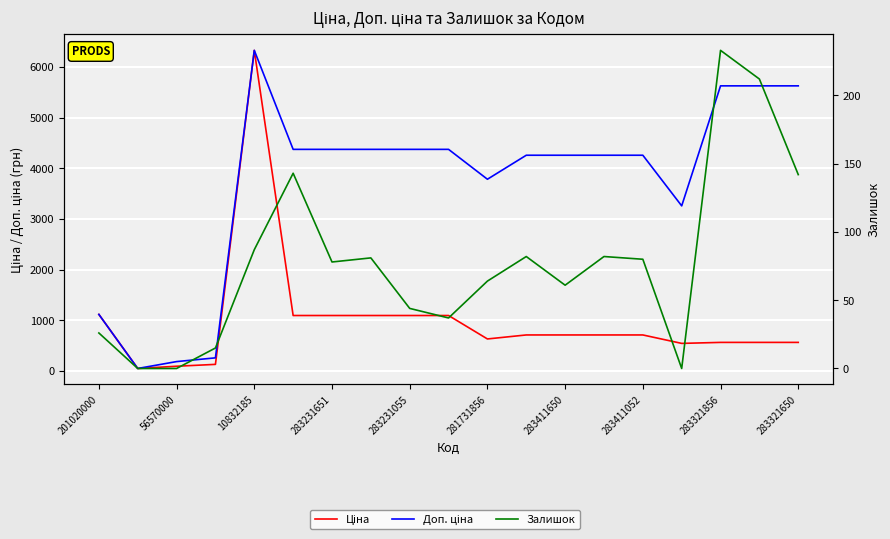

Where is Ціна nearest to the value 3188?

201020000